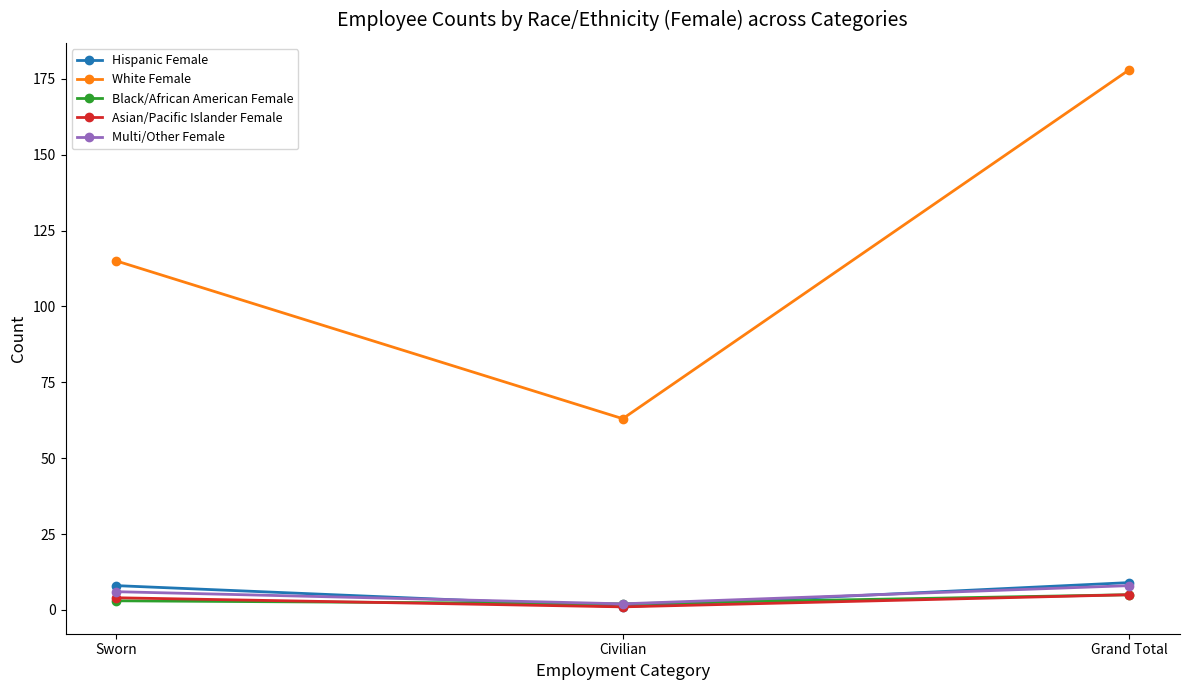

Read the Multi/Other Female value at Sworn.

6